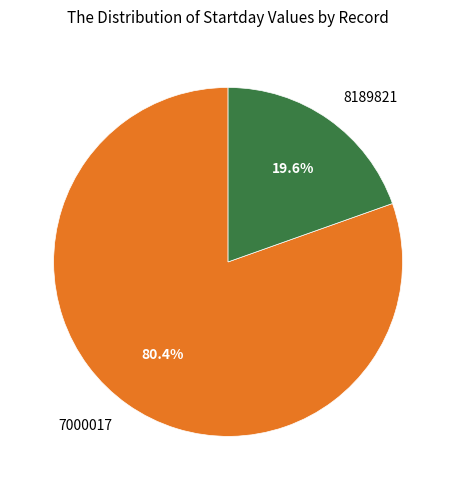

Rank the categories by value from lowest to highest.

8189821, 7000017